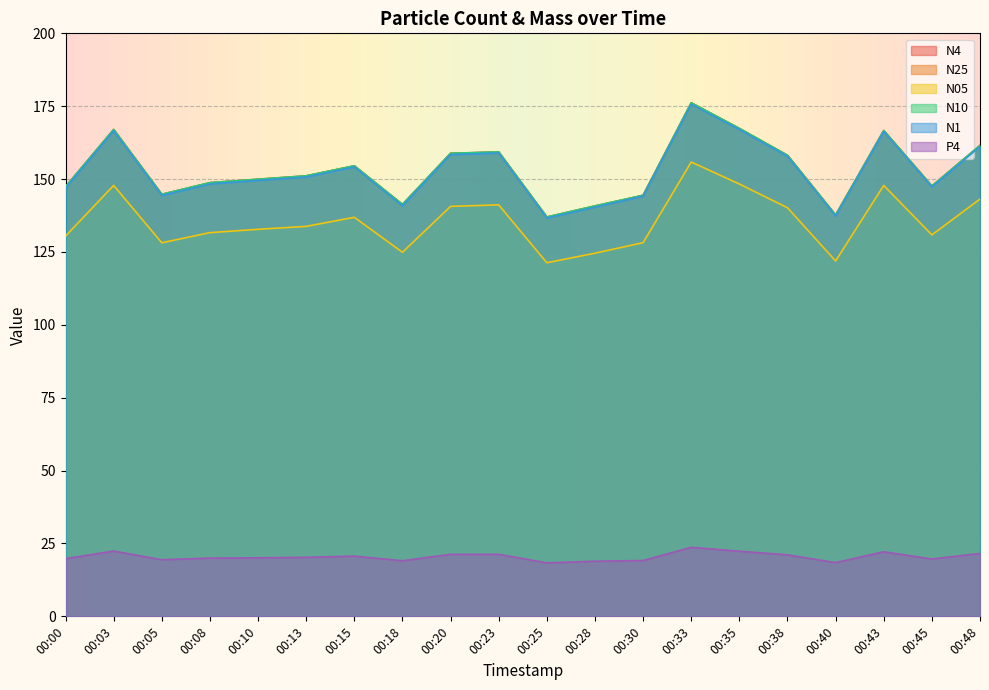

At which label does N05 first exceed 133?

00:03